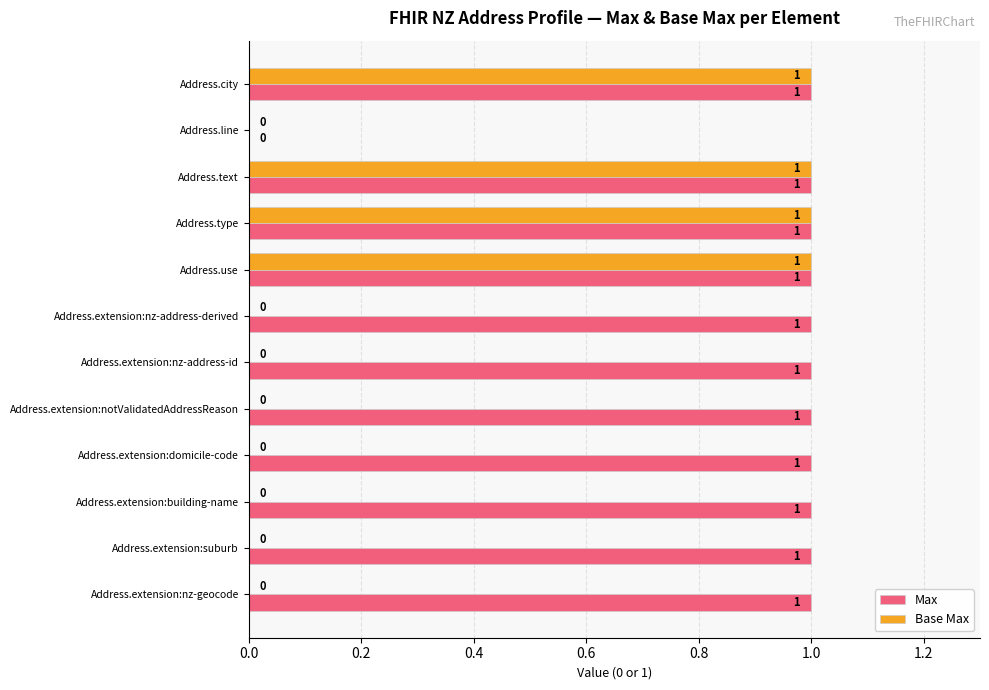

Which series changed the most between Address.extension:notValidatedAddressReason and Address.use?

Base Max